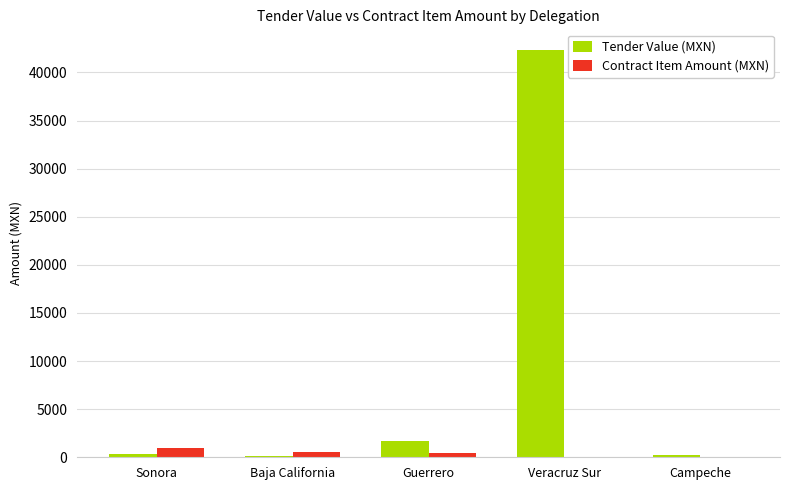

True or false: Tender Value (MXN) has a value of 42357.2 at Veracruz Sur.

True